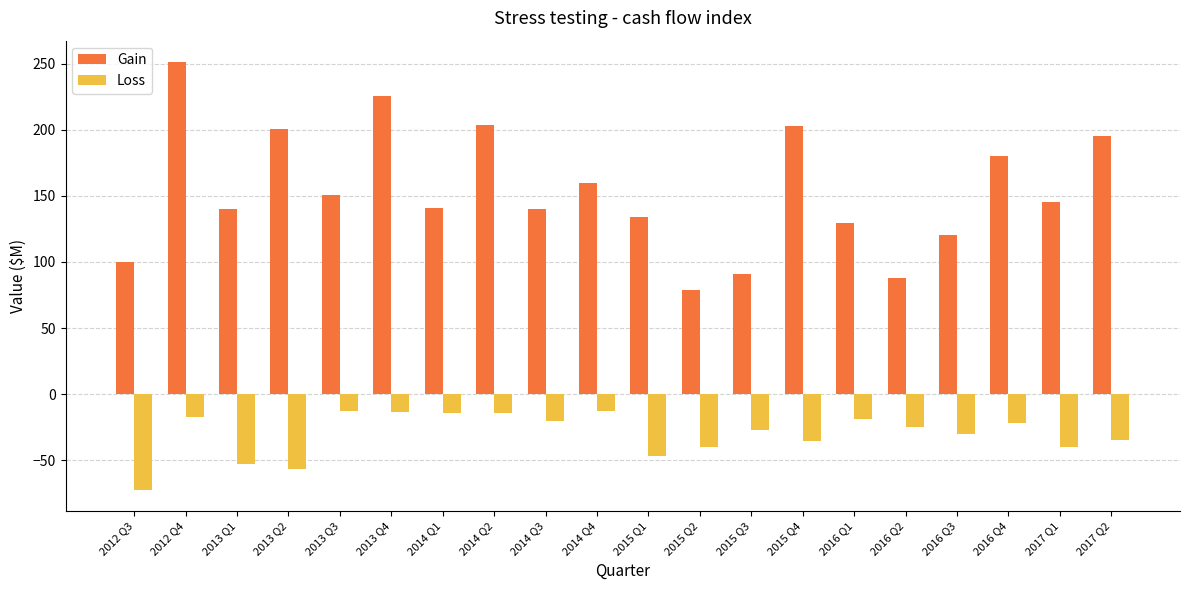

What is the difference between the Gain values at 2015 Q3 and 2015 Q2?

11.9